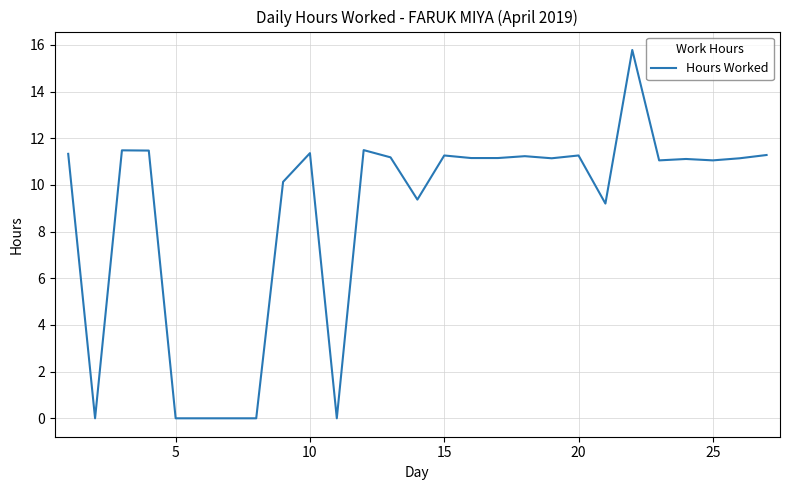

Does the chart display data point markers on the line(s)?

No